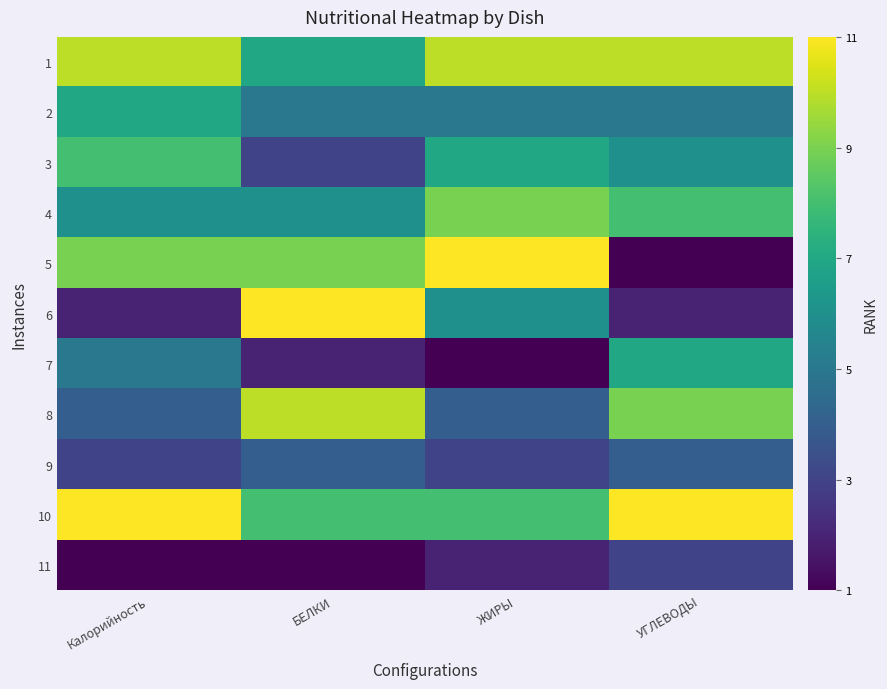

Reading left to right, extract all data points from this chart.

1: Калорийность=10	БЕЛКИ=7	ЖИРЫ=10	УГЛЕВОДЫ=10
2: Калорийность=7	БЕЛКИ=5	ЖИРЫ=5	УГЛЕВОДЫ=5
3: Калорийность=8	БЕЛКИ=3	ЖИРЫ=7	УГЛЕВОДЫ=6
4: Калорийность=6	БЕЛКИ=6	ЖИРЫ=9	УГЛЕВОДЫ=8
5: Калорийность=9	БЕЛКИ=9	ЖИРЫ=11	УГЛЕВОДЫ=1
6: Калорийность=2	БЕЛКИ=11	ЖИРЫ=6	УГЛЕВОДЫ=2
7: Калорийность=5	БЕЛКИ=2	ЖИРЫ=1	УГЛЕВОДЫ=7
8: Калорийность=4	БЕЛКИ=10	ЖИРЫ=4	УГЛЕВОДЫ=9
9: Калорийность=3	БЕЛКИ=4	ЖИРЫ=3	УГЛЕВОДЫ=4
10: Калорийность=11	БЕЛКИ=8	ЖИРЫ=8	УГЛЕВОДЫ=11
11: Калорийность=1	БЕЛКИ=1	ЖИРЫ=2	УГЛЕВОДЫ=3